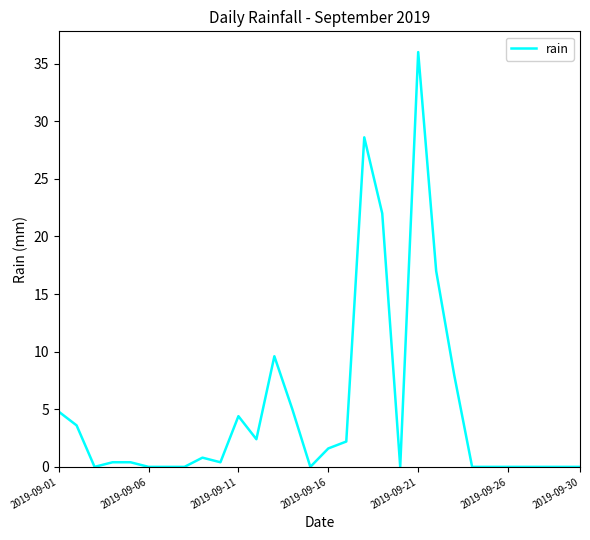

What is the maximum value shown in the chart?

36.0